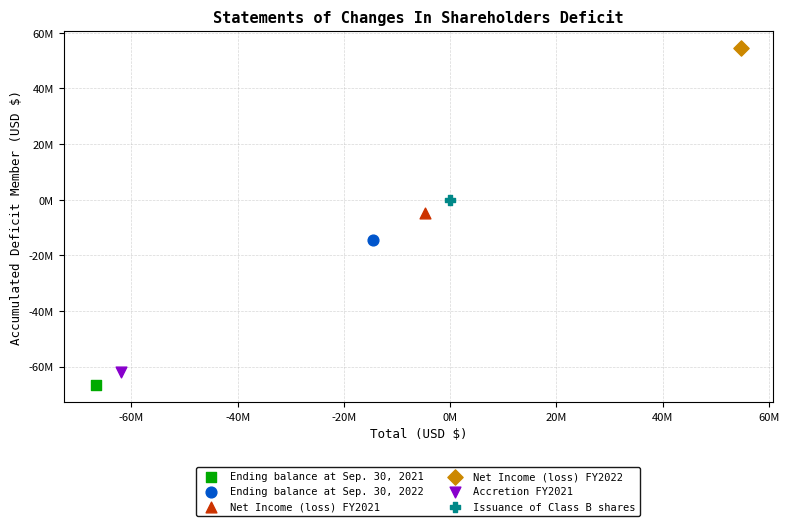

Which series contains the highest Y value?

Net Income (loss) FY2022